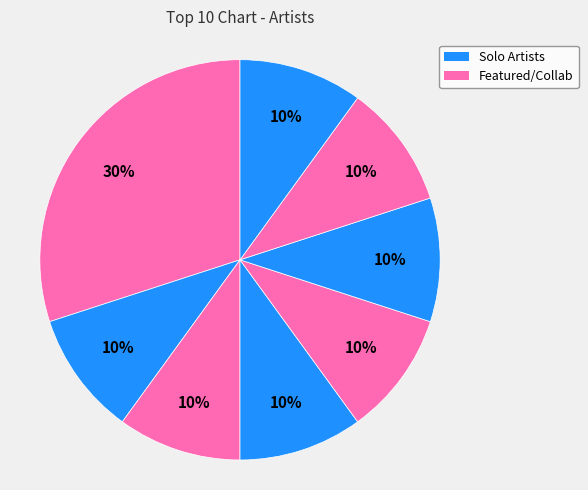

How many segments does this pie chart have?

8